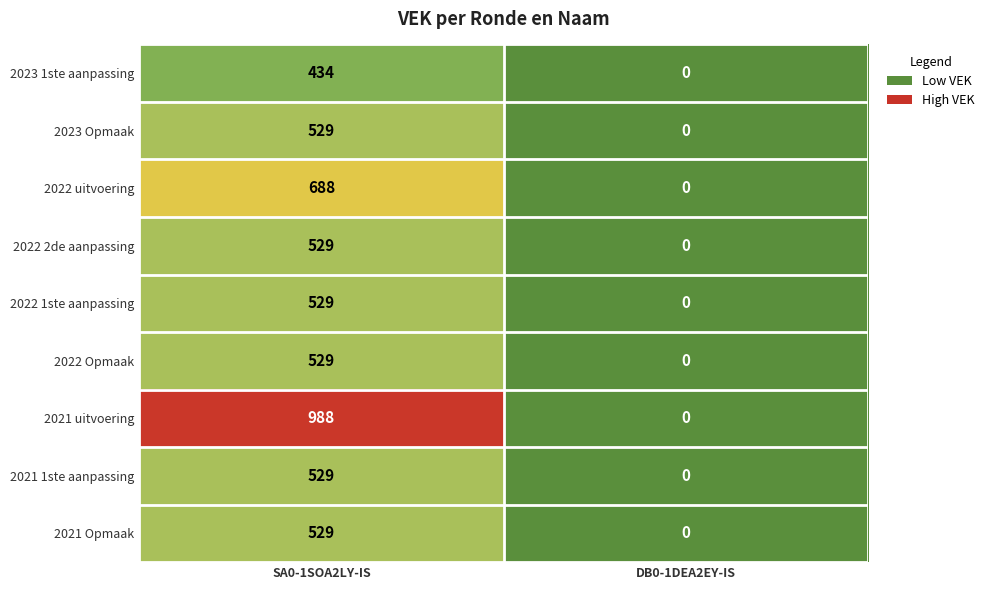

Which label corresponds to the smallest value in the chart?

DB0-1DEA2EY-IS